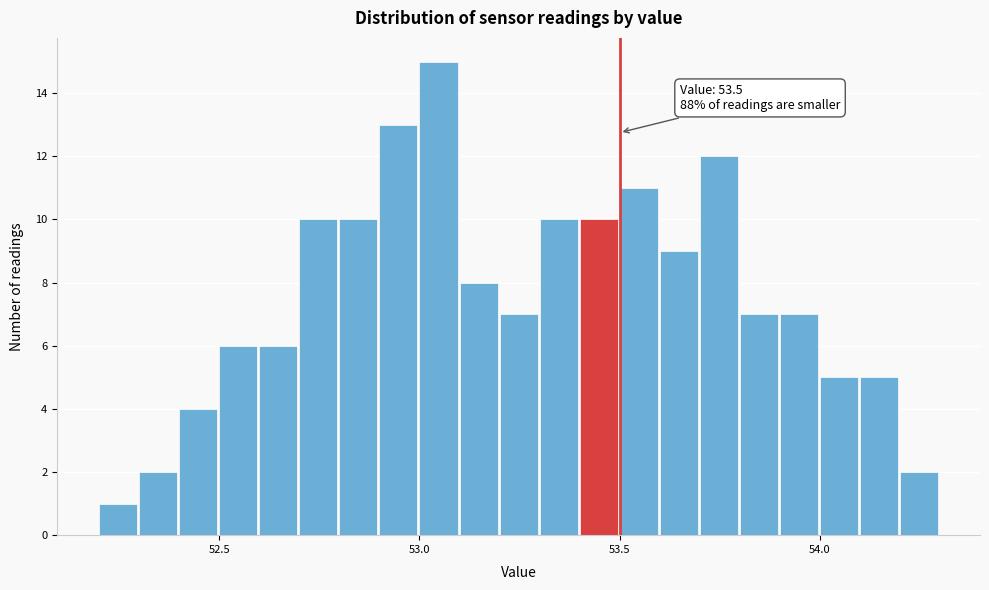

Read against the x-axis, roughly where is the centre of the tallest bar?

53.05